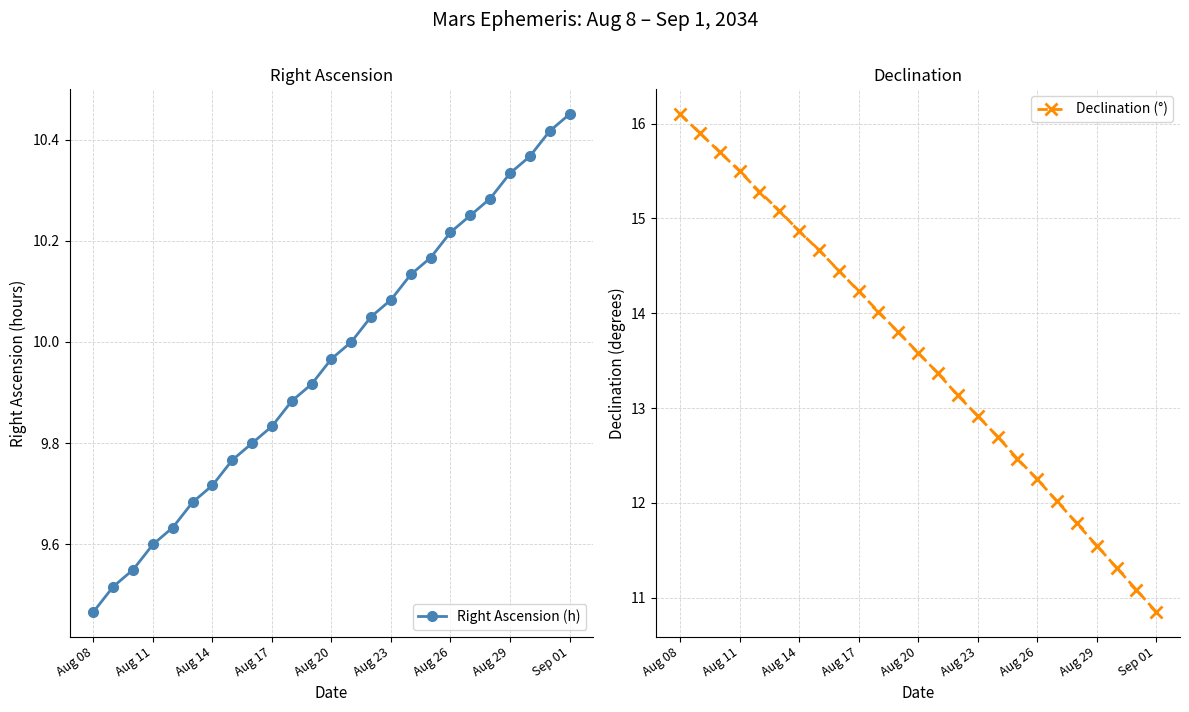

At which category is the sum across all series the highest?

Aug 08